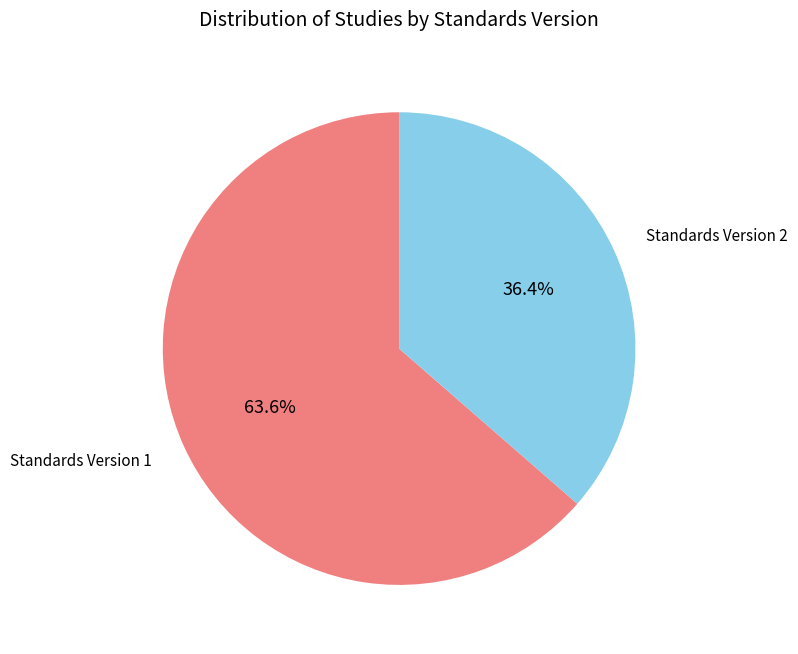

To the nearest percent, what is the average slice percentage?

50%